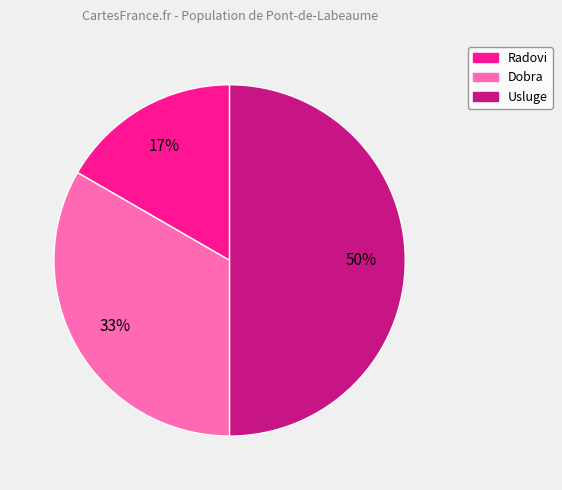

Is it true that Dobra is 33% of the pie?

True